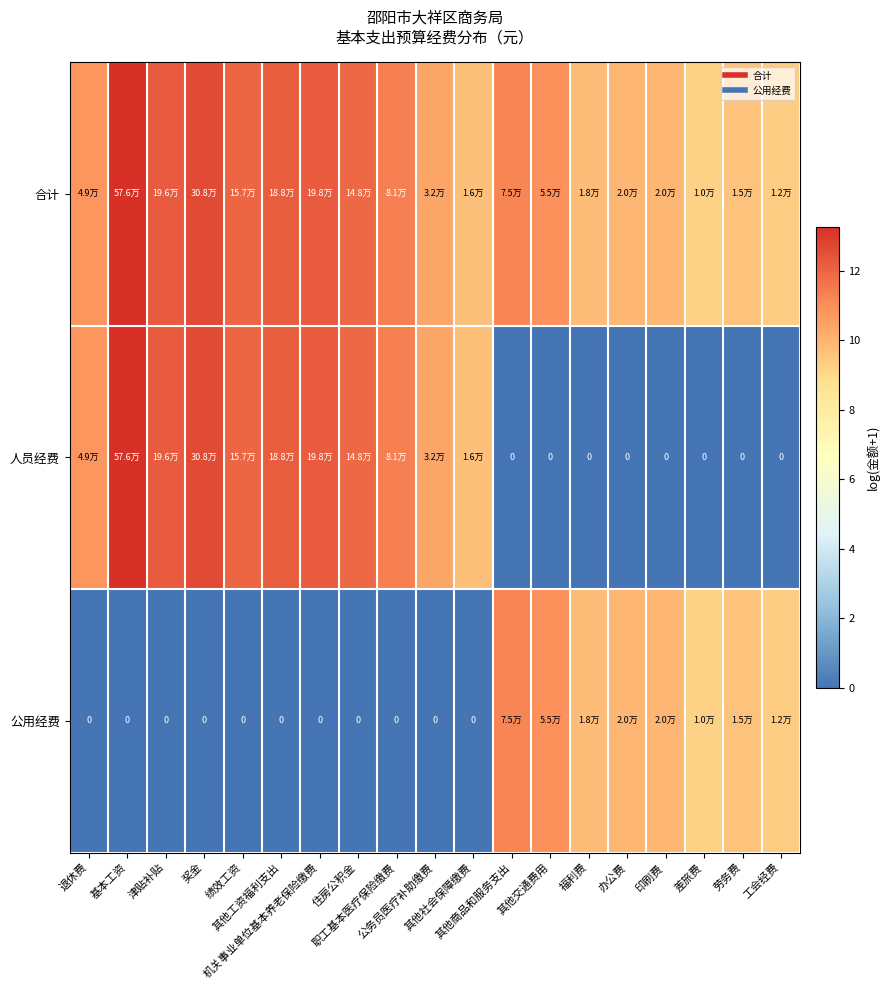

The 人员经费 series shows 18.8 at 其他工资福利支出. True or false?

False